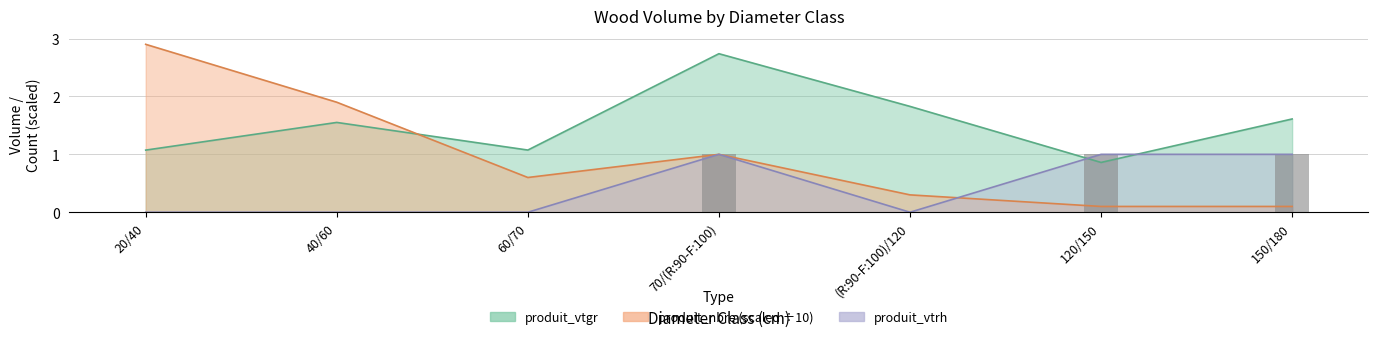

At which category is the sum across all series the highest?

70/(R:90-F:100)